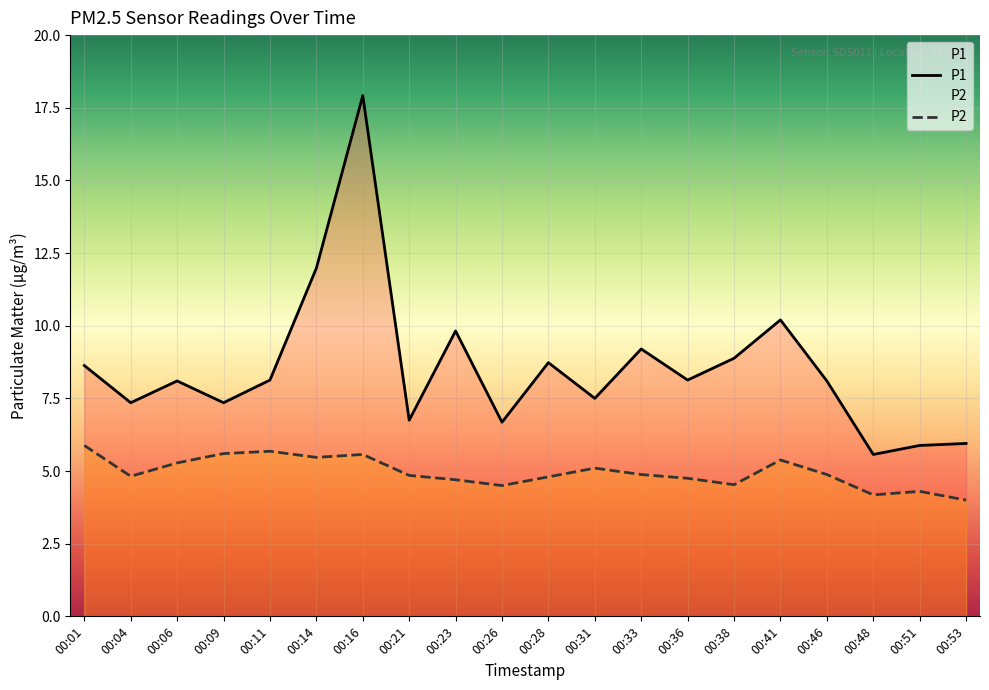

Which series has the widest spread of values?

P1